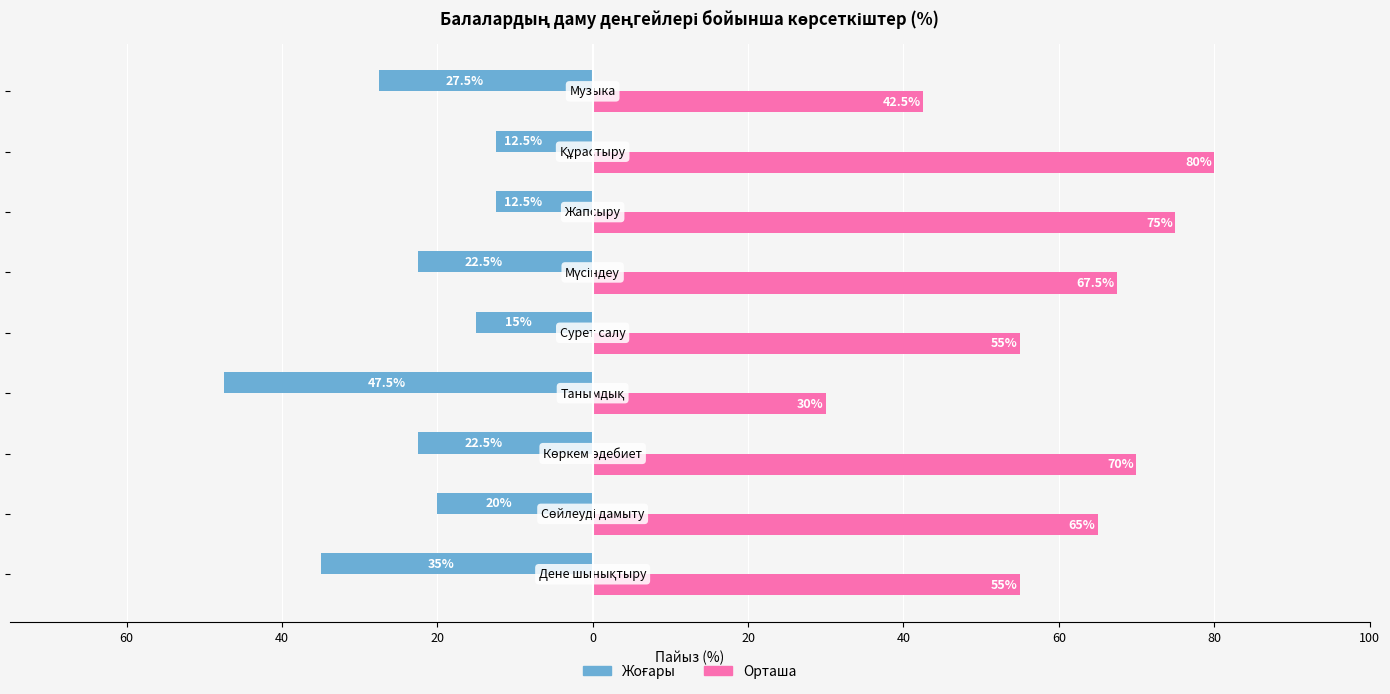

Which series has the largest range (max minus min)?

Орташа